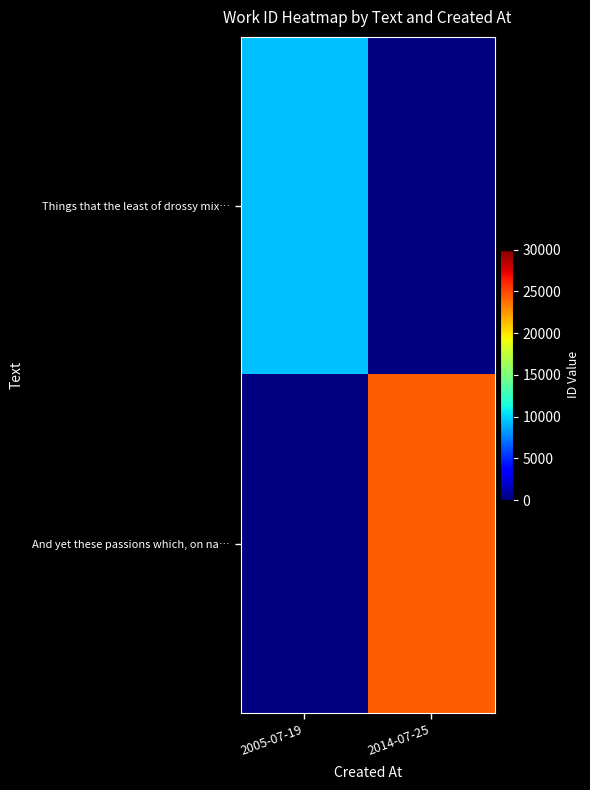

The value of Things that the least of drossy mix… at 2005-07-19 is 9388.0. True or false?

True